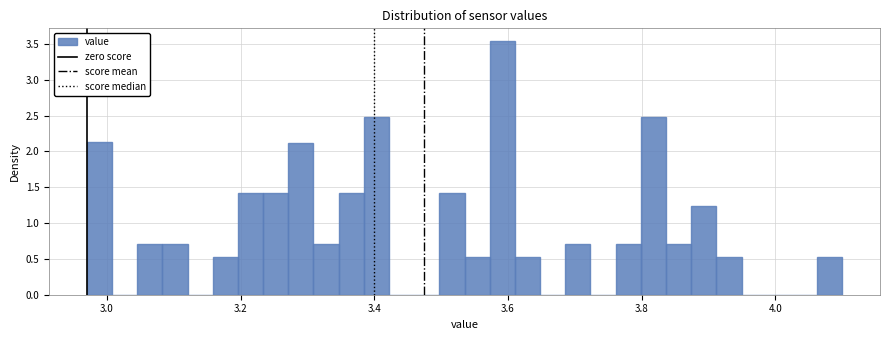

Around what value on the x-axis is the tallest bar? Give the approximate position of its centre, as read against the axis.

3.60